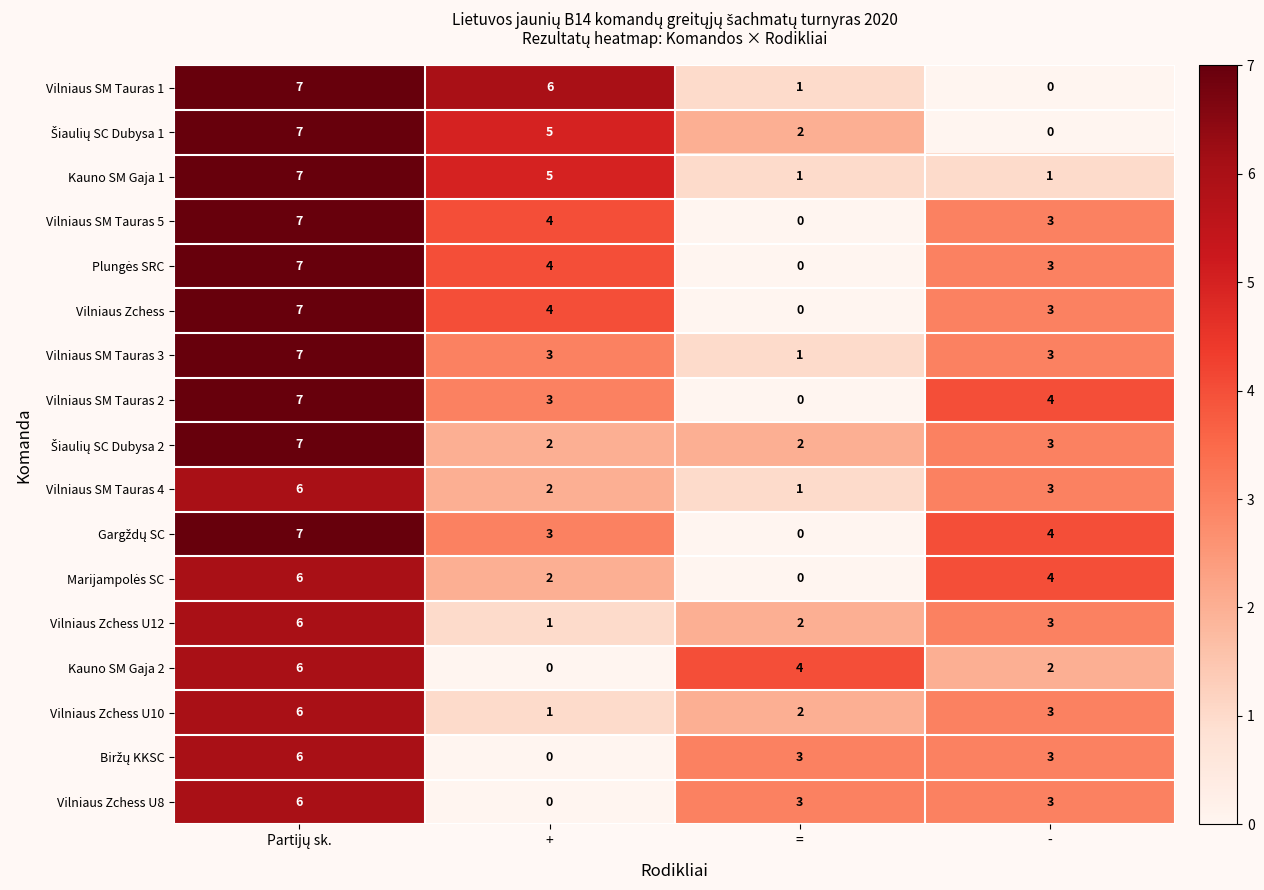

Between + and =, which series saw the biggest shift?

Vilniaus SM Tauras 1